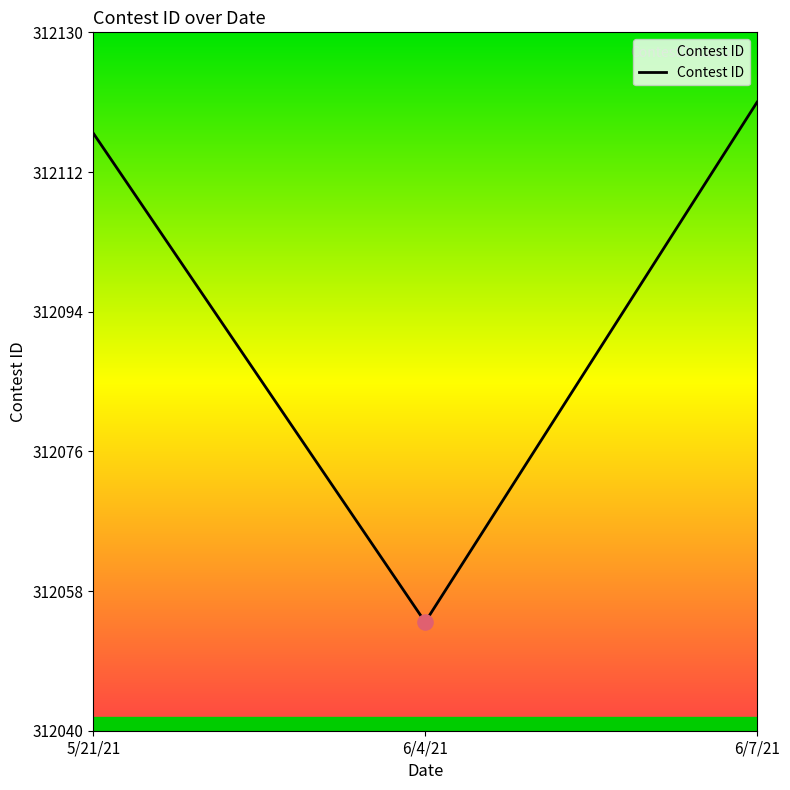

Between 6/4/21 and 6/7/21, which is larger?

6/7/21